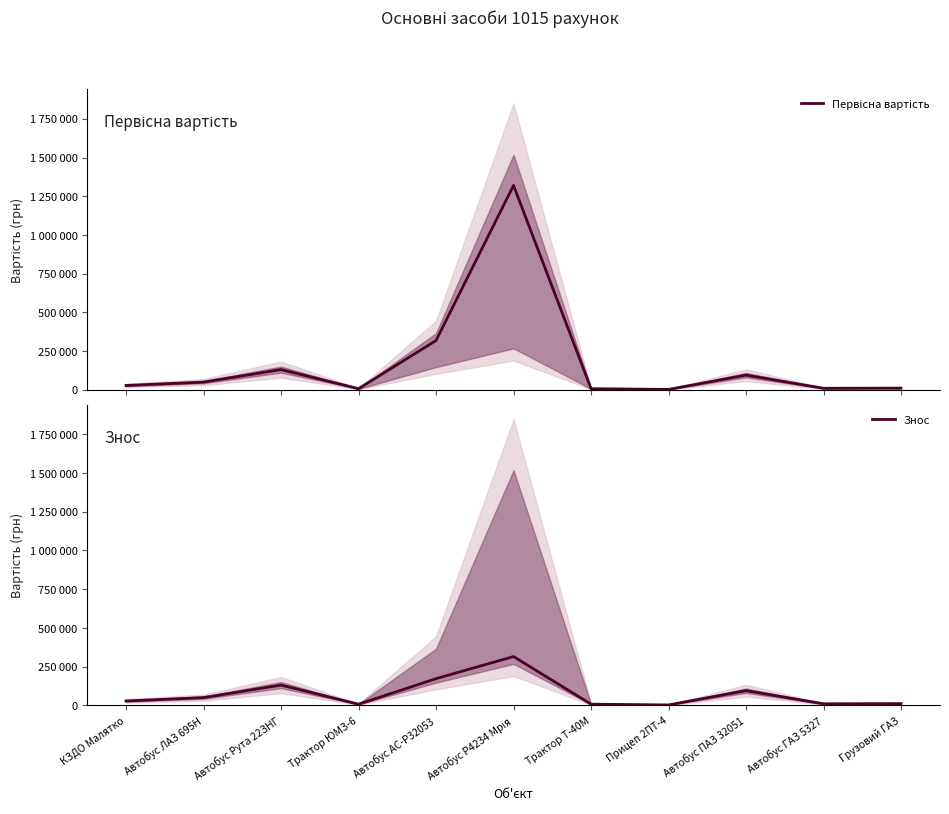

True or false: Первісна вартість and Знос intersect in this chart.

False